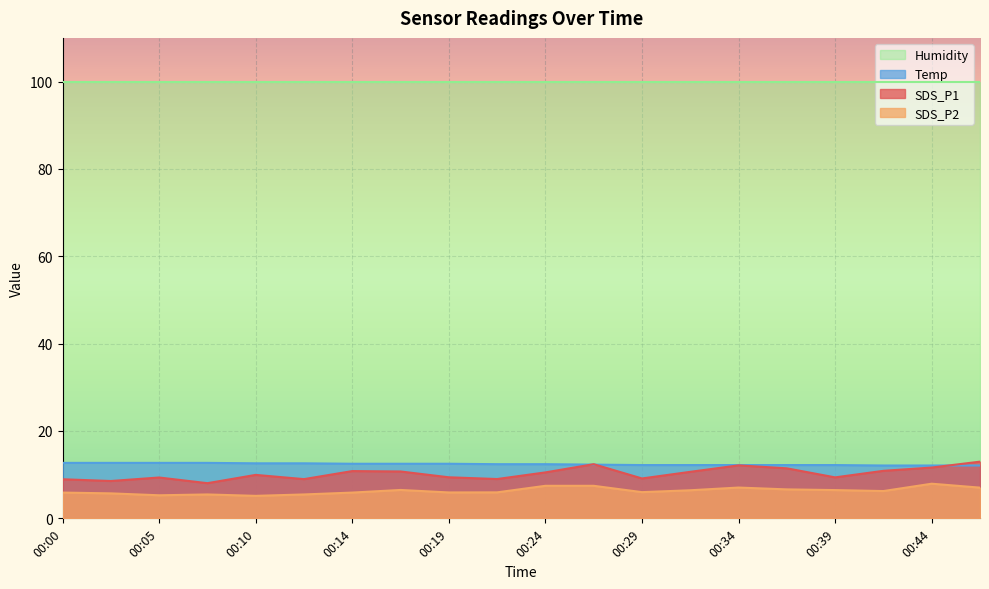

What is the difference between the highest and lowest values at 00:19?

94.0